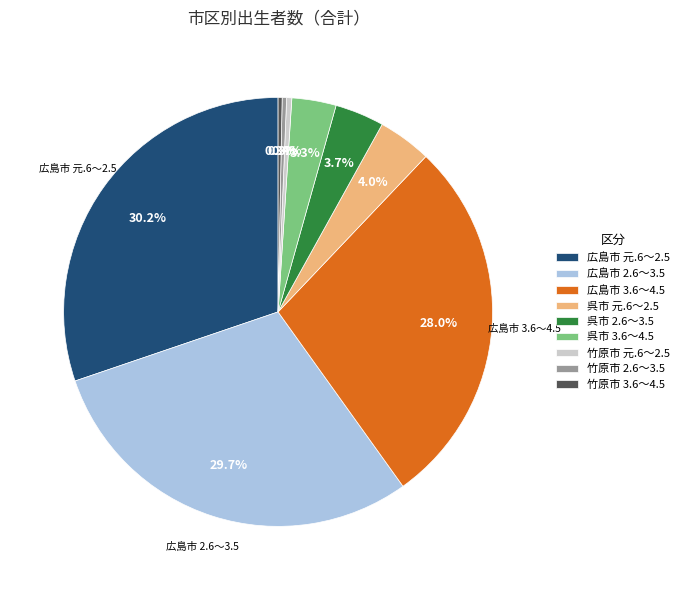

How many segments does this pie chart have?

9